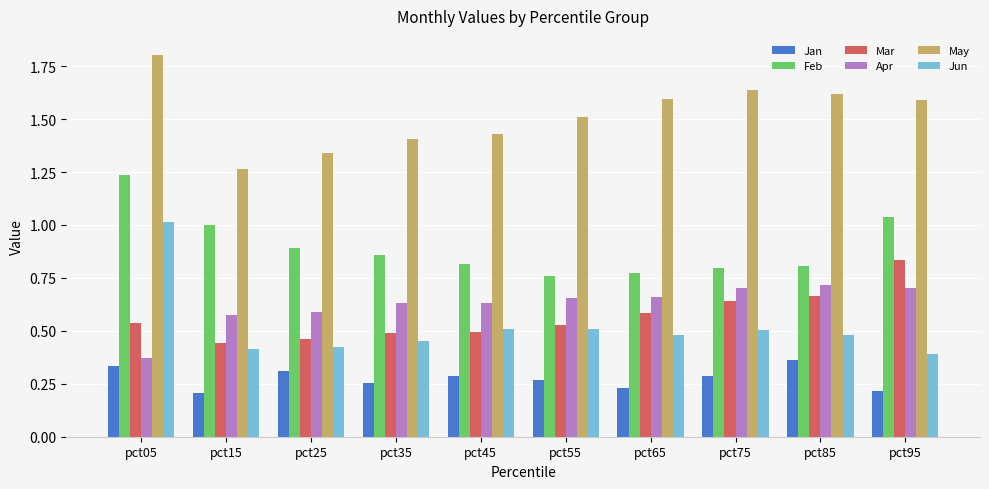

What is the average value of the May series?

1.5